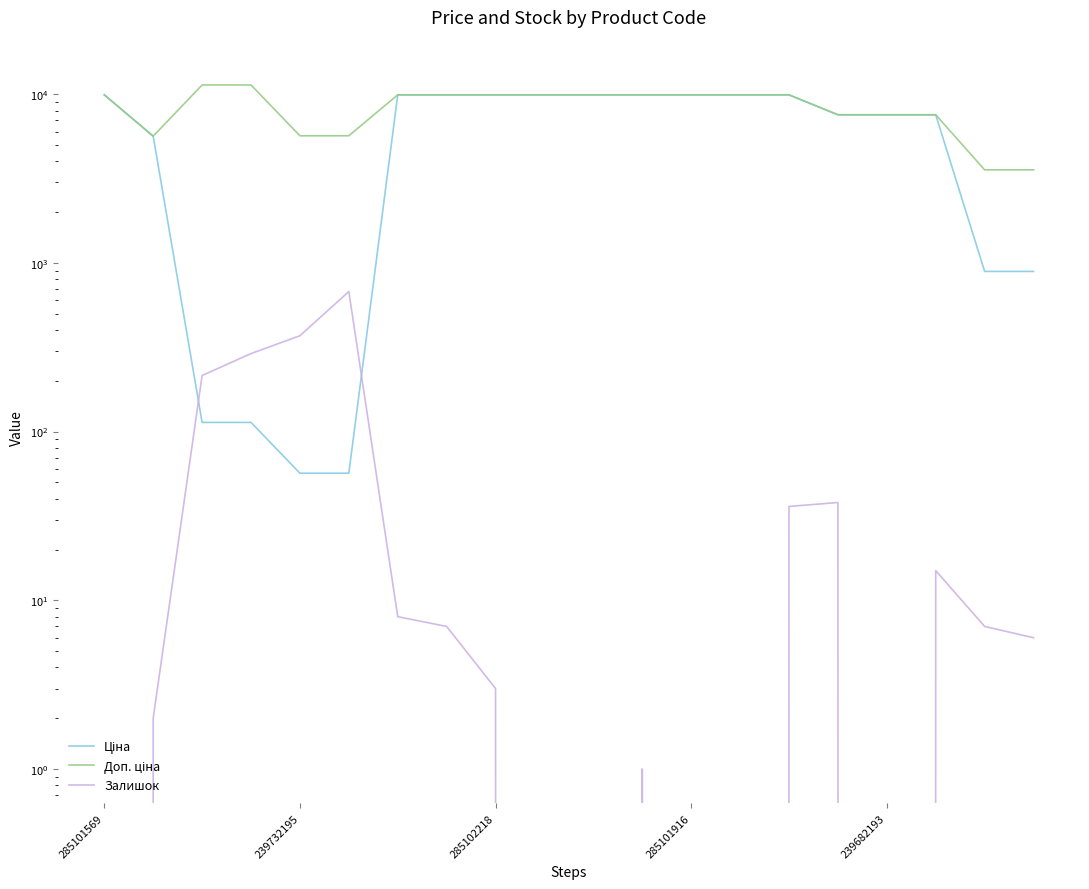

Reading left to right, list all the values displayed in this chart.

Ціна: 9908.5	5636.0	113.3	113.3	56.7	56.7	9908.5	9908.5	9908.5	9908.5	9908.5	9908.5	9908.5	9908.5	9908.5	7545.9	7545.9	7545.9	889.9	889.9
Доп. ціна: 9908.5	5636.0	11334.0	11334.0	5667.0	5667.0	9908.5	9908.5	9908.5	9908.5	9908.5	9908.5	9908.5	9908.5	9908.5	7545.9	7545.9	7545.9	3559.7	3559.7
Залишок: 0.0	2.0	215.0	290.0	370.0	676.0	8.0	7.0	3.0	0.0	0.0	1.0	0.0	0.0	36.0	38.0	0.0	15.0	7.0	6.0